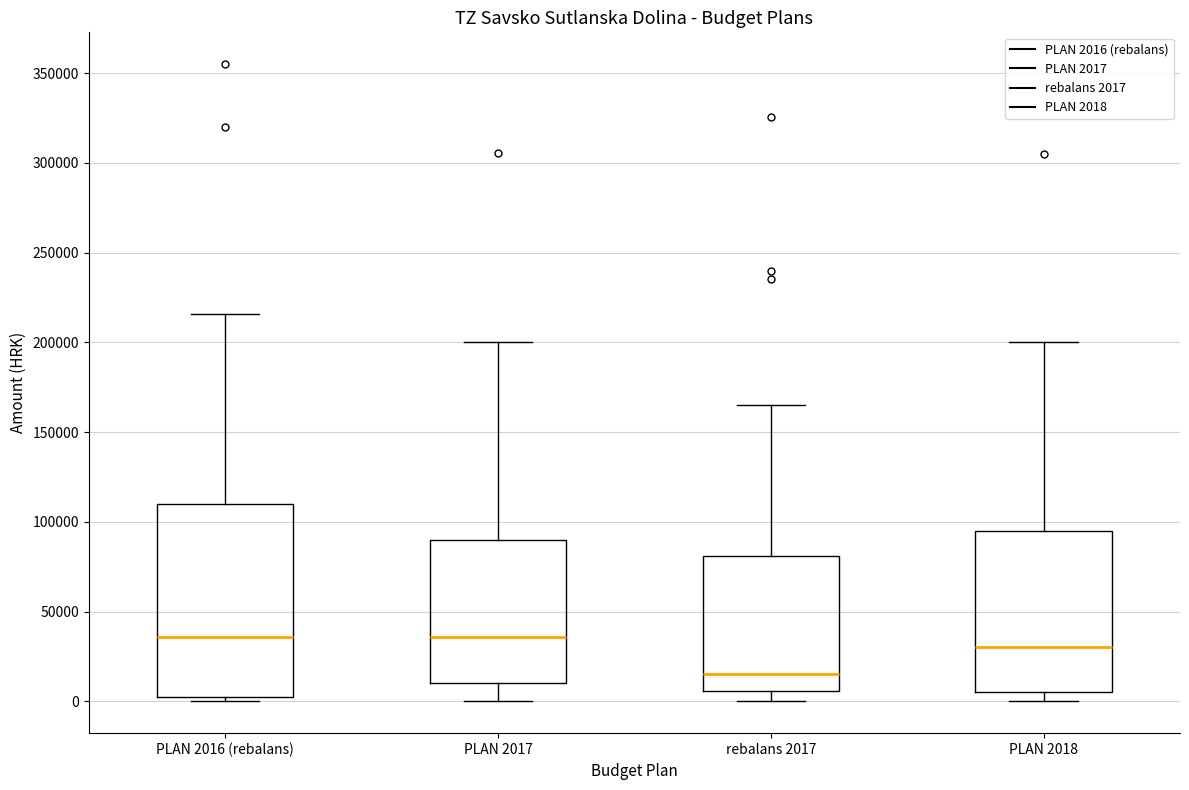

Which box has the lowest median line?

rebalans 2017